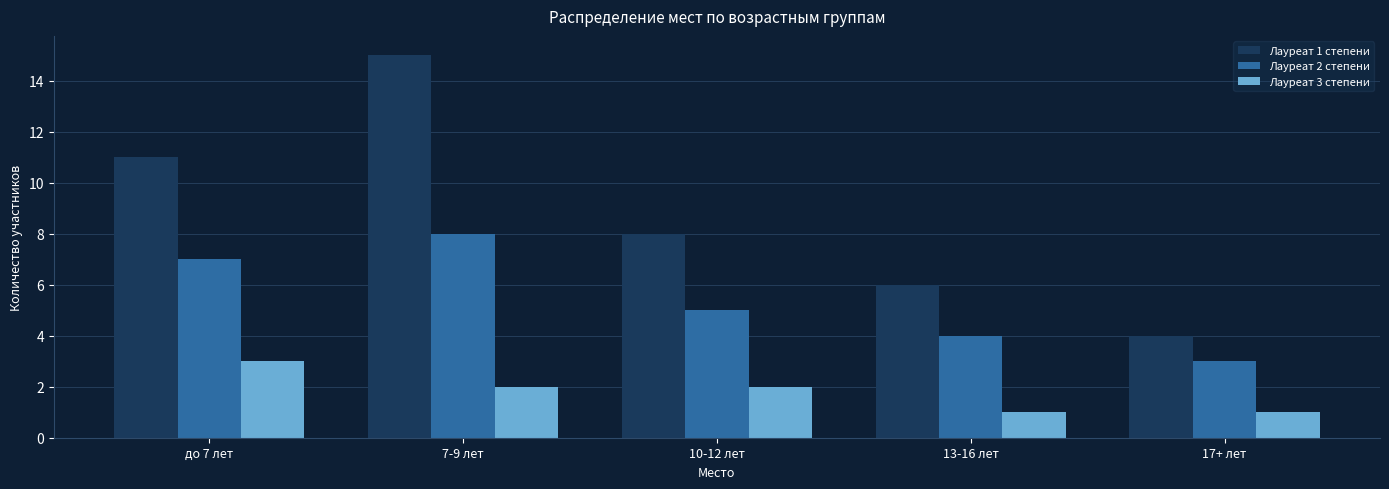

What is the difference between the maximum and minimum values in the Лауреат 1 степени series?

11